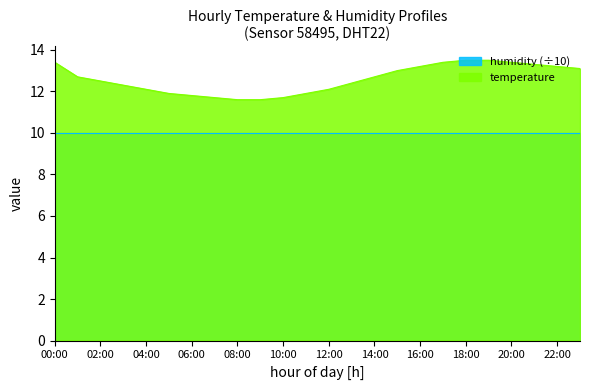

True or false: there are more than 1 points higher than both neighbors.

False